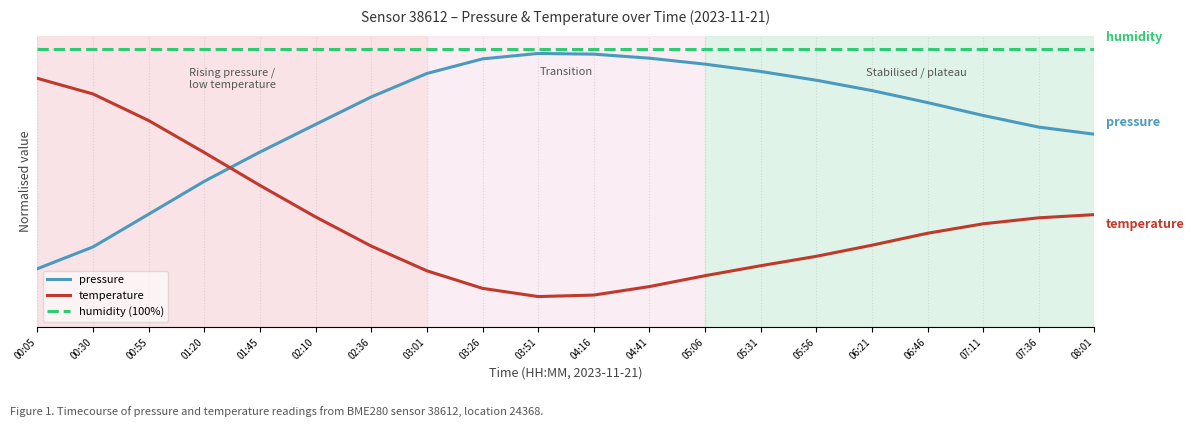

Is this an area chart (filled region under the line)?

No